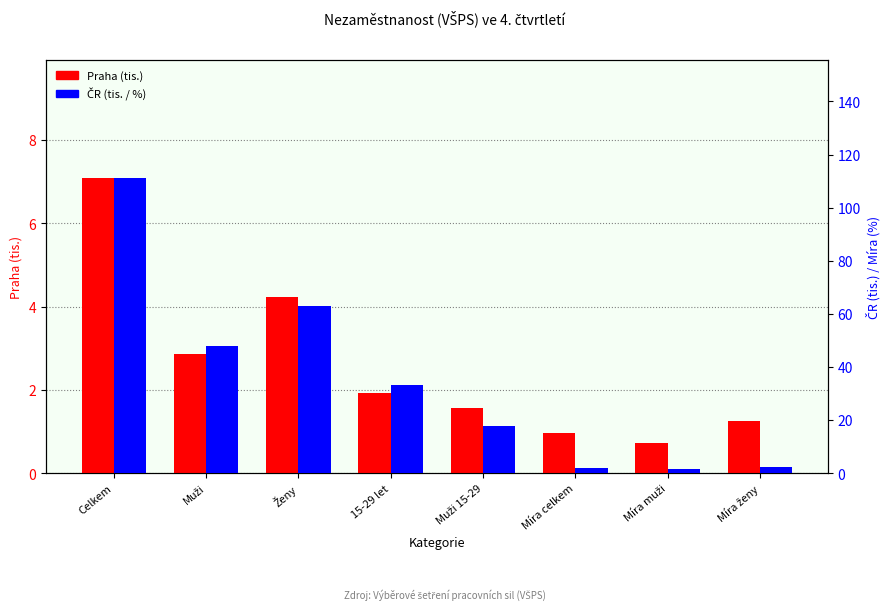

What is the maximum value for ČR?

111.0